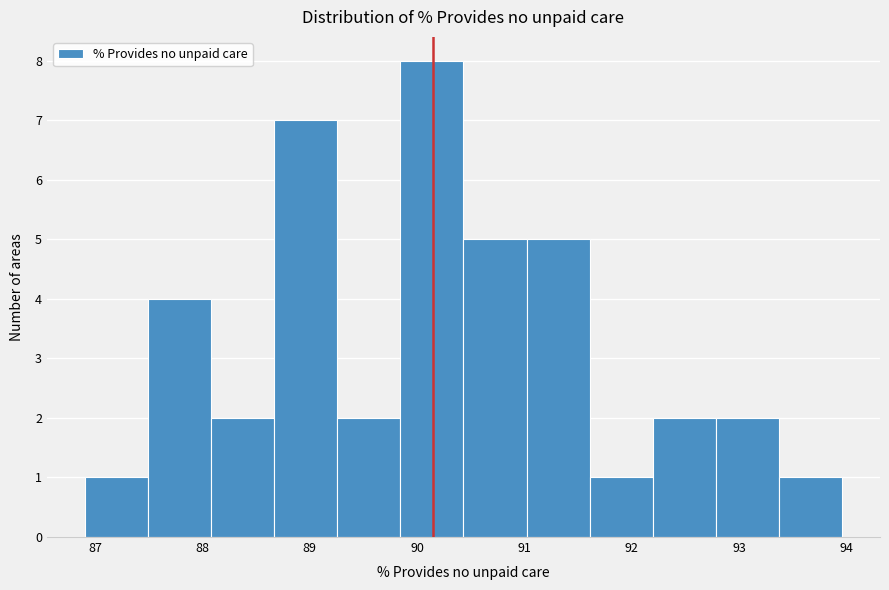

Reading left to right, transcribe this chart: for each bar, give the range it covers on the x-axis and its height. Neither the bar edges nor the heights are printed on the chart, so give them approximately, as read against the axes.

86.9 to 87.5: 1
87.5 to 88.1: 4
88.1 to 88.7: 2
88.7 to 89.3: 7
89.3 to 89.8: 2
89.8 to 90.4: 8
90.4 to 91.0: 5
91.0 to 91.6: 5
91.6 to 92.2: 1
92.2 to 92.8: 2
92.8 to 93.4: 2
93.4 to 94.0: 1